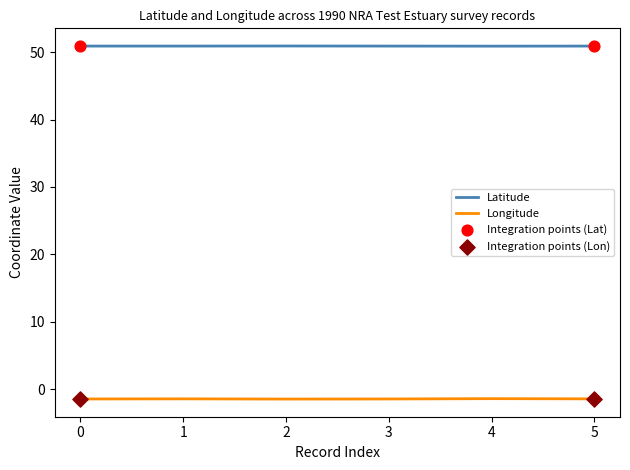

Which series has the largest total across all categories?

Latitude